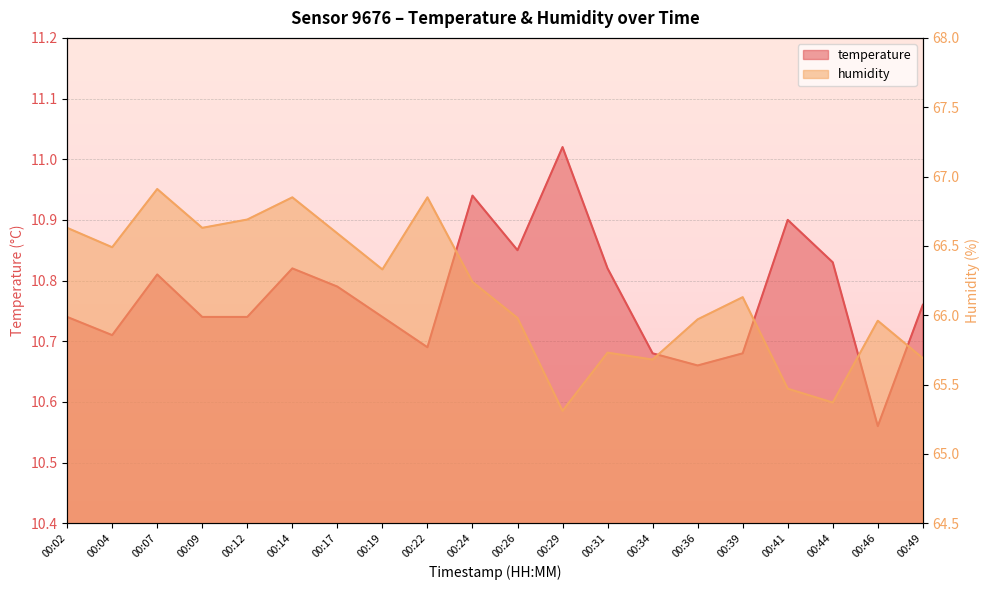

At which label does temperature reach its peak?

00:29